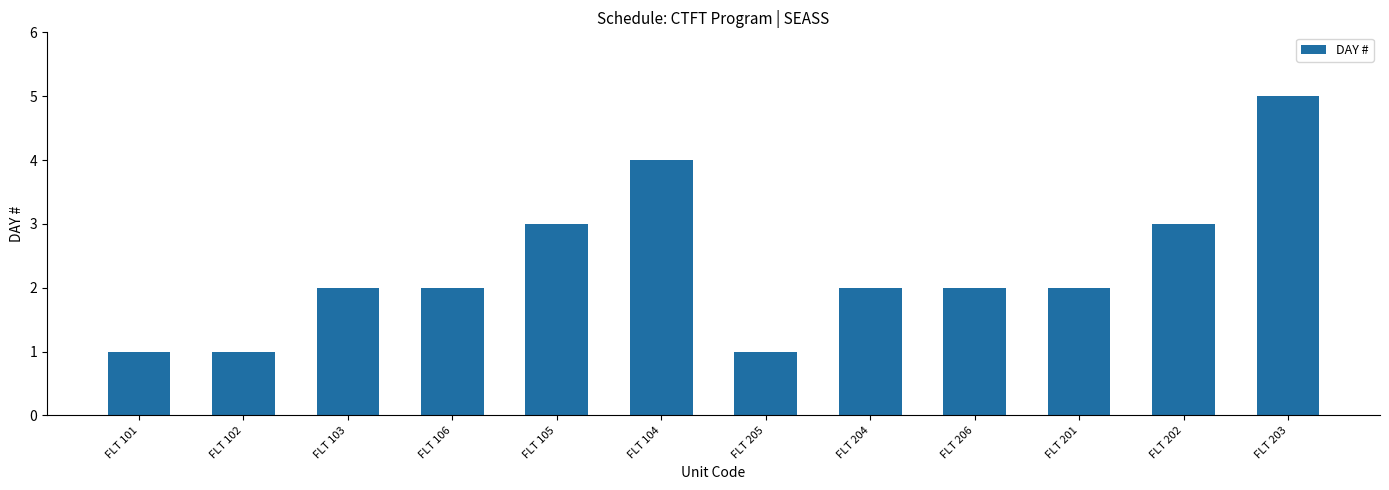

What is the label of the 2nd bar from the left?

FLT 102